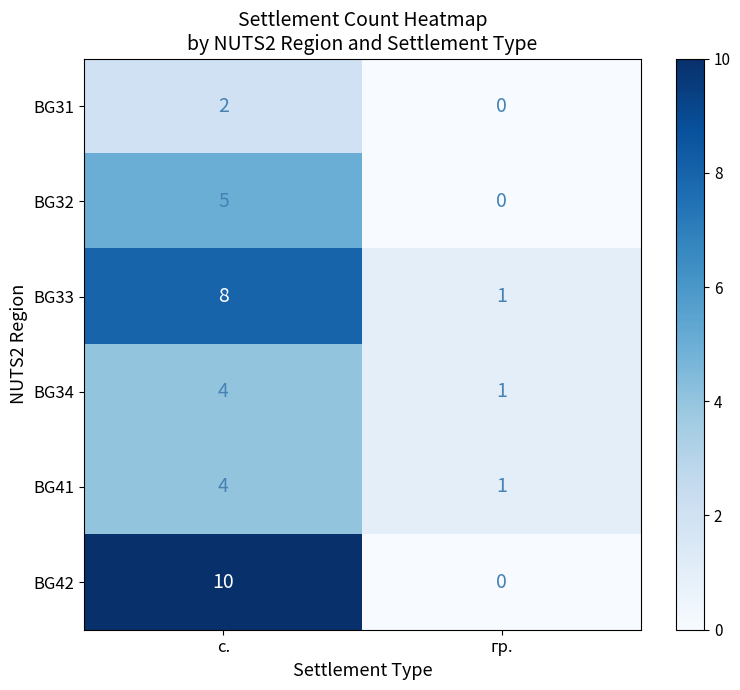

Reading left to right, transcribe all the data shown in this chart.

BG31: 2	0
BG32: 5	0
BG33: 8	1
BG34: 4	1
BG41: 4	1
BG42: 10	0